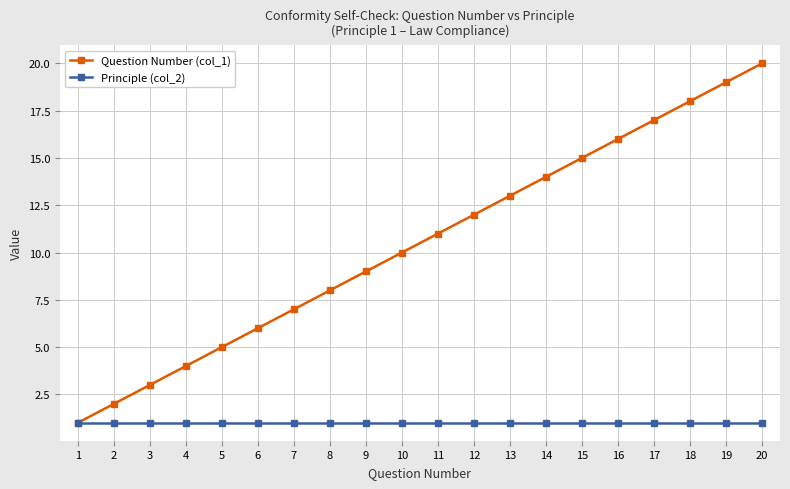

The value of Principle (col_2) at 17 is 0. True or false?

False